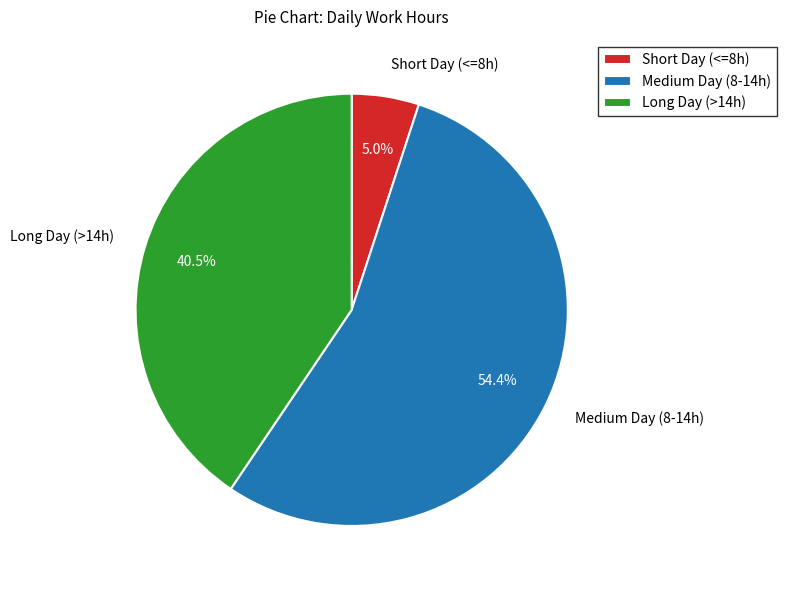

Rank the categories by value from lowest to highest.

Short Day (<=8h), Long Day (>14h), Medium Day (8-14h)